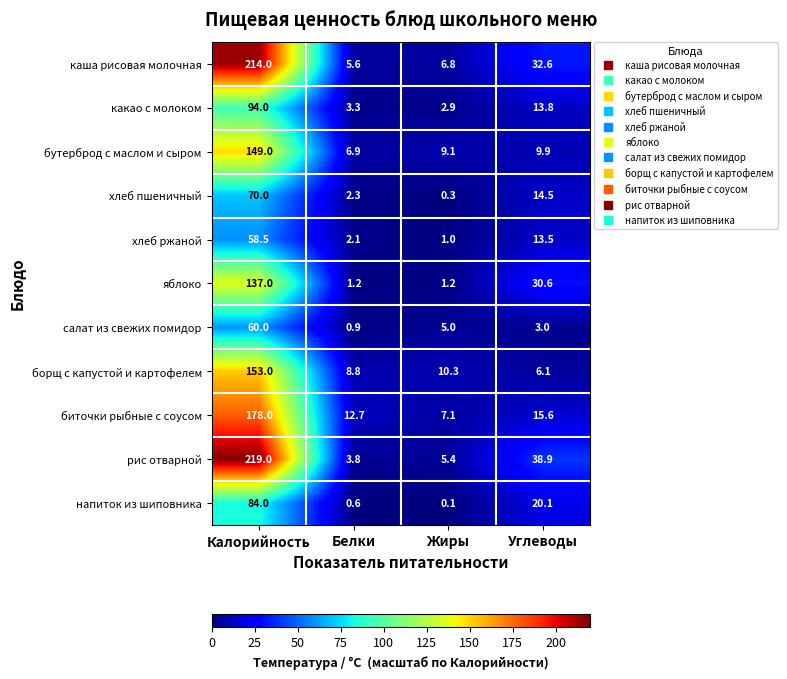

At which label is напиток из шиповника closest to 42?

Углеводы